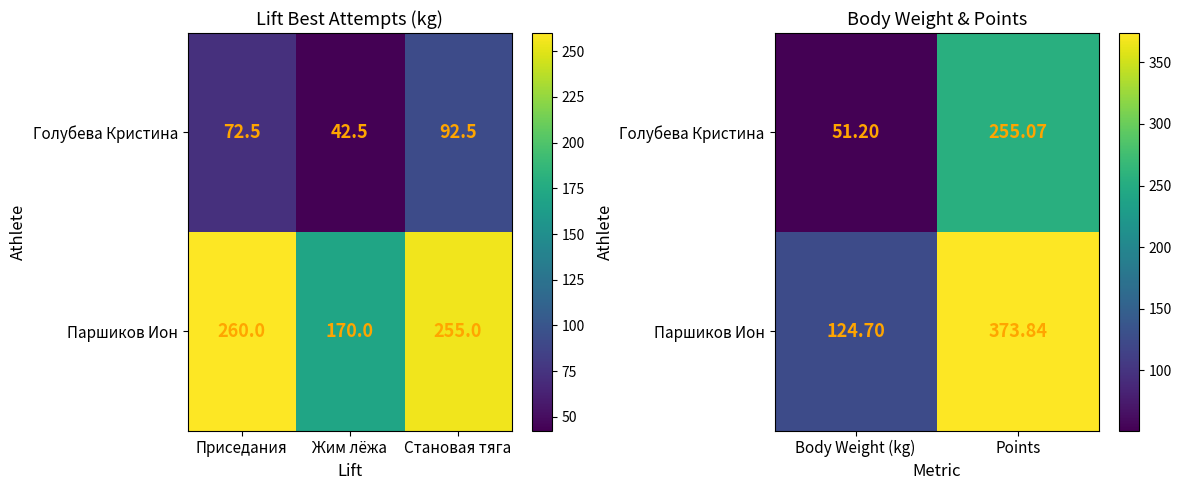

Is it true that Голубева Кристина equals 437.8 at Points?

False